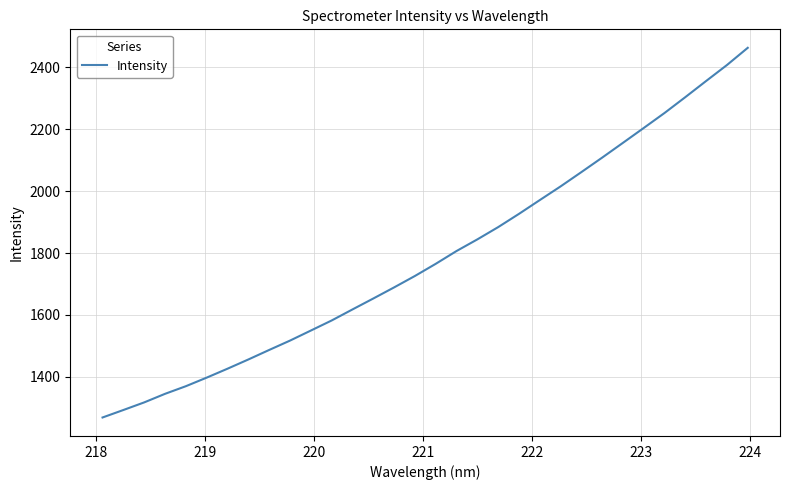

What is the difference between the maximum and minimum values?

1193.7